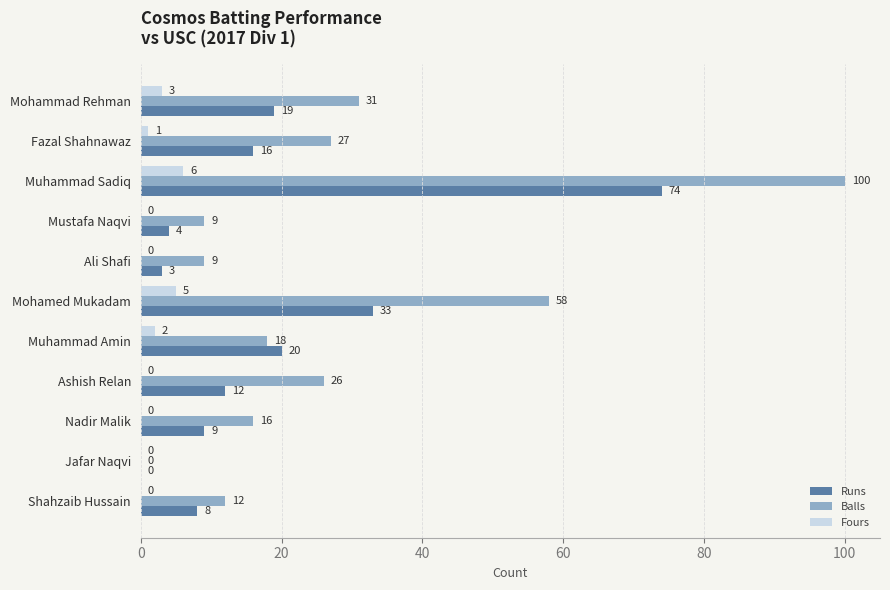

What are all the series names shown in the legend?

Runs, Balls, Fours